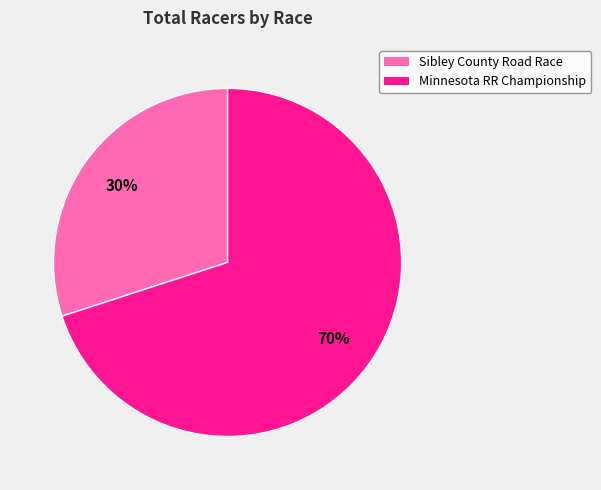

What is the majority slice?

Minnesota RR Championship